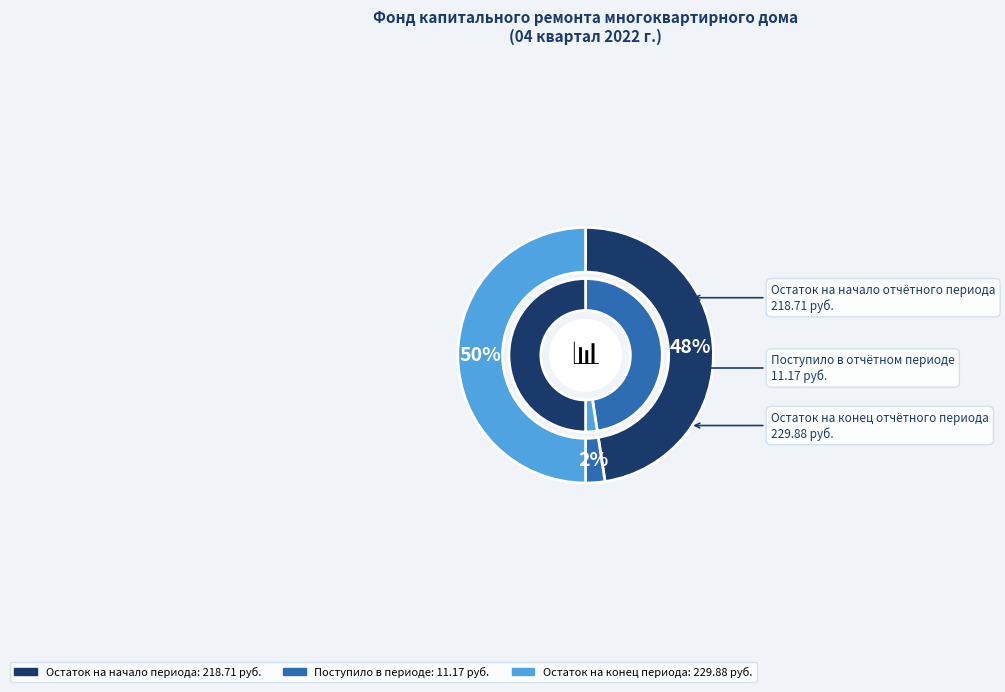

Rank the categories by Итого фонд капитального ремонта value from lowest to highest.

Поступило, Остаток на начало, Остаток на конец